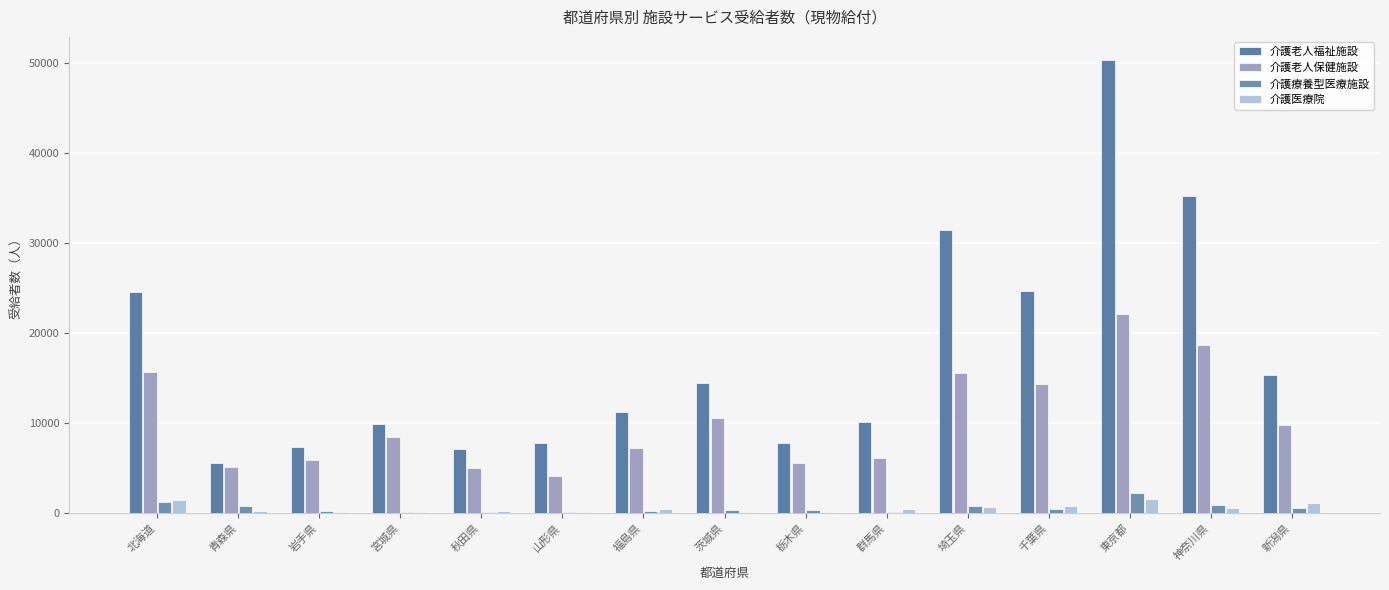

True or false: 介護老人保健施設 has a value of 14337 at 千葉県.

True